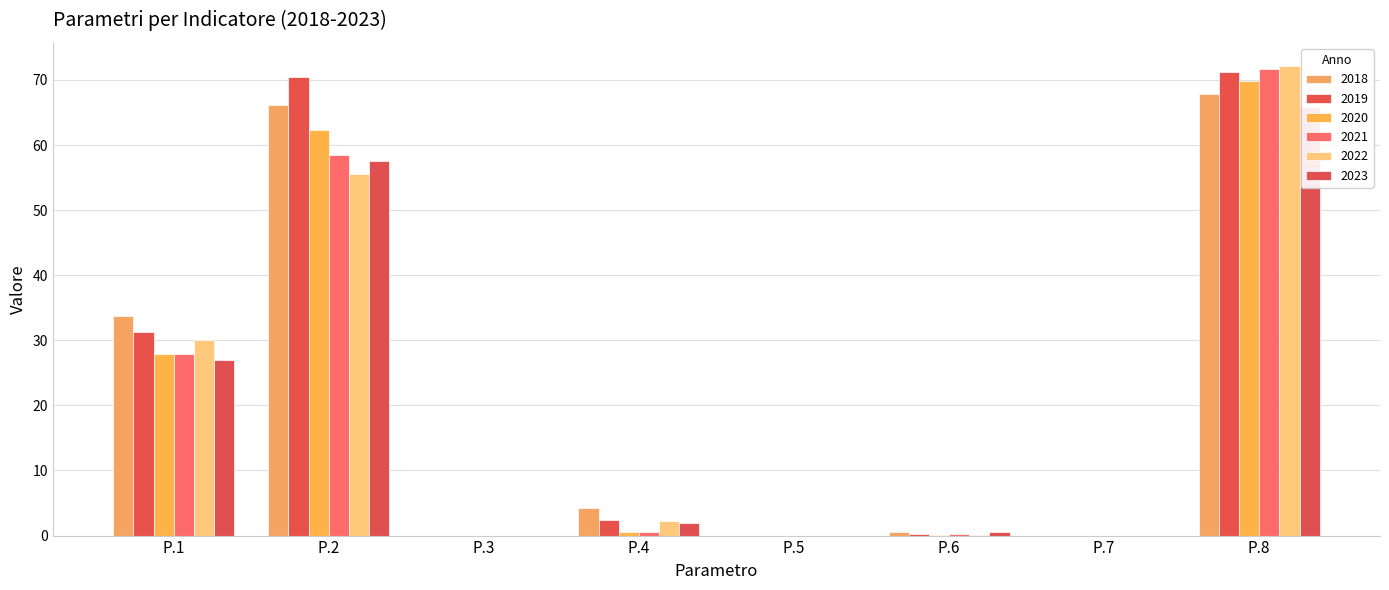

Which label corresponds to the smallest value in the chart?

P.3